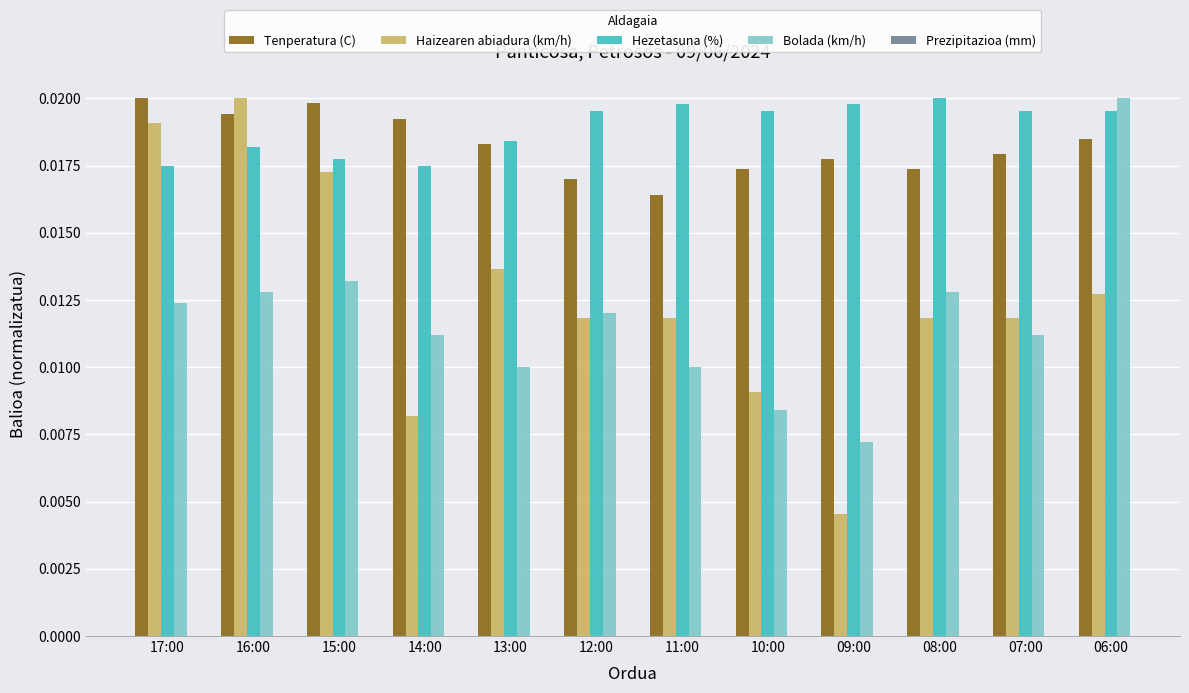

What is the label of the 6th bar from the right?

11:00